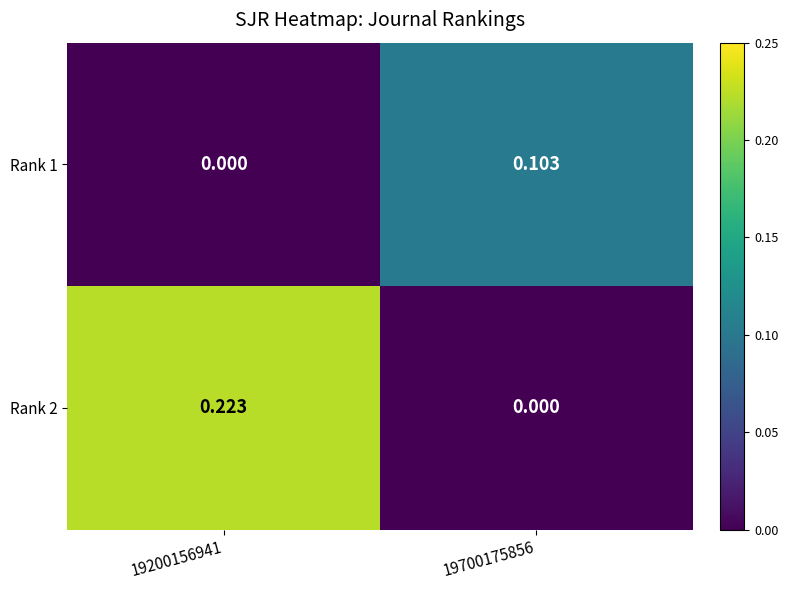

Is the value of Rank 1 at 19700175856 greater than the value of Rank 2 at 19700175856?

Yes